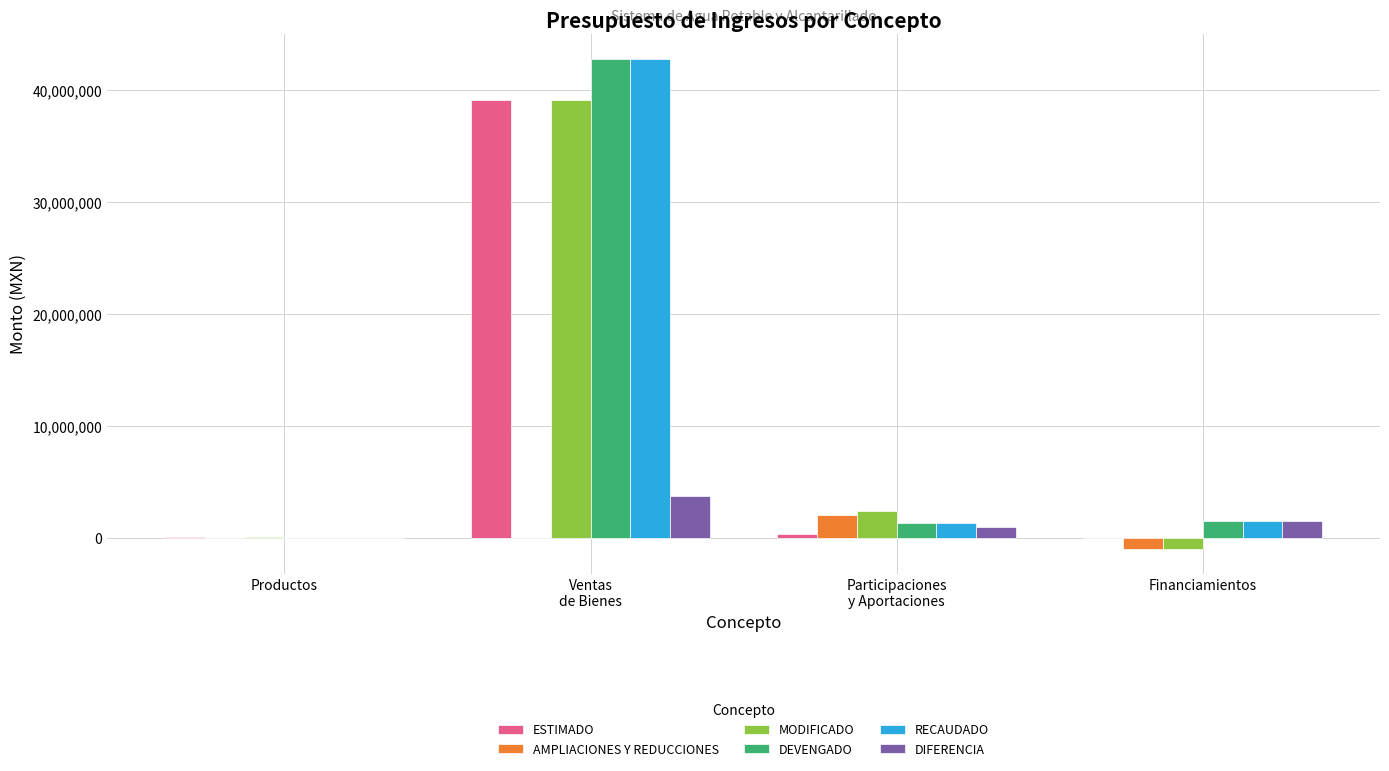

Is it true that DEVENGADO equals 1483228.7 at Financiamientos?

True